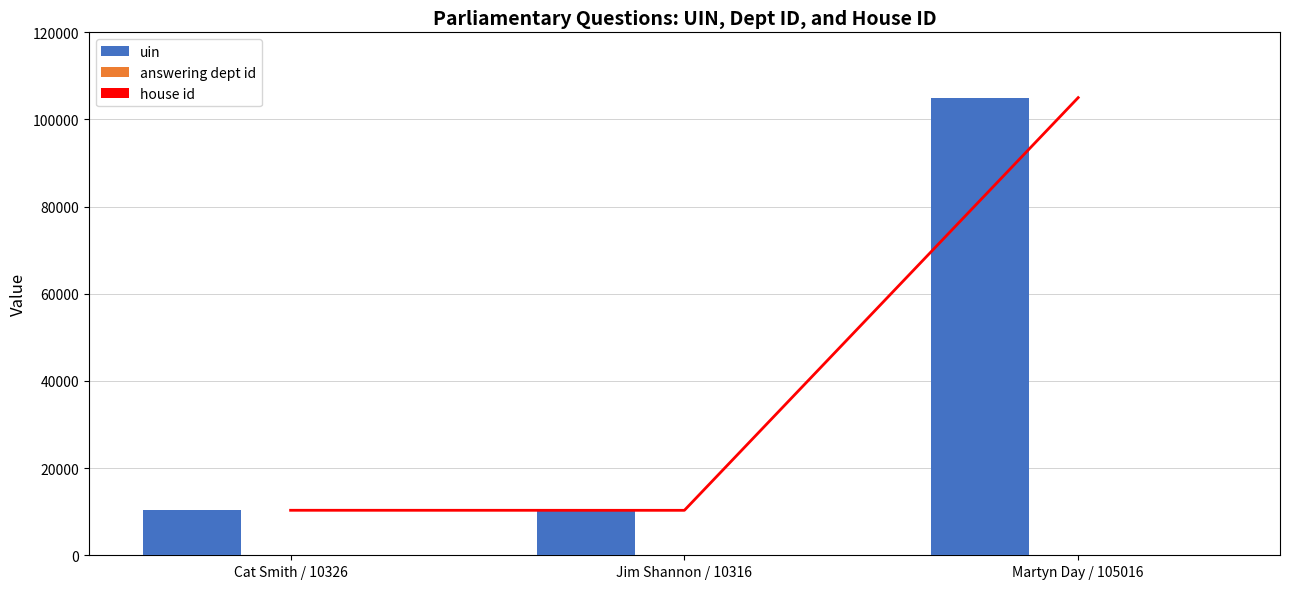

What is the label of the 1st bar from the right?

Martyn Day / 105016